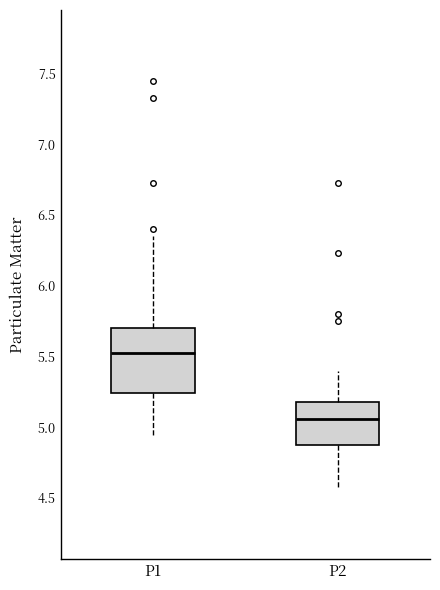

Where does the upper whisker of the box for P1 end on the y-axis? The values are not printed on the chart, so give them approximately, as read against the axis.

6.35